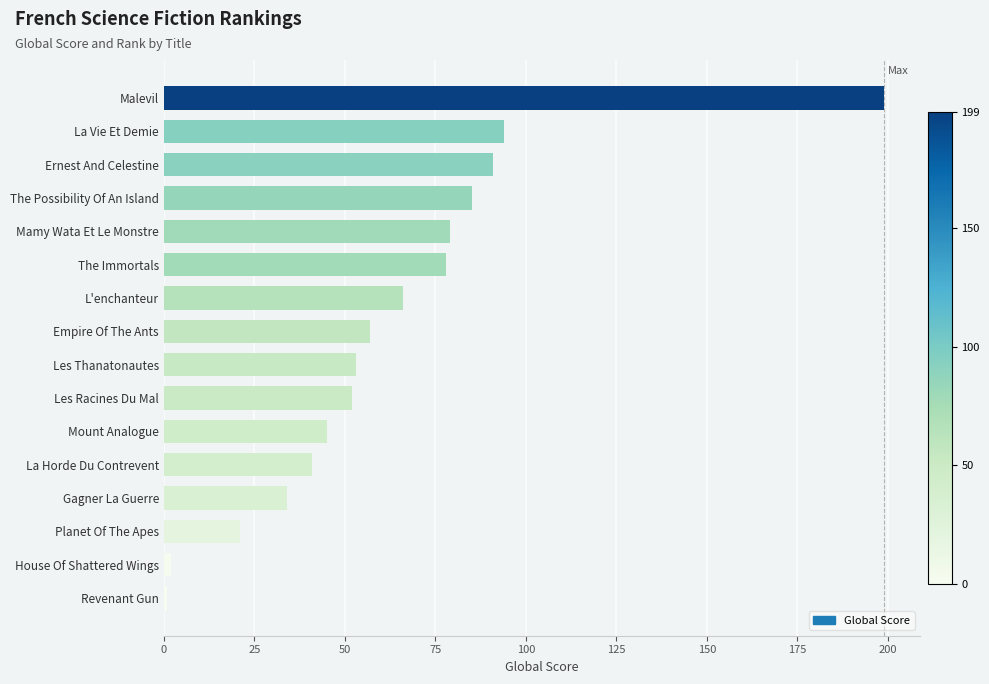

Between Mount Analogue and La Vie Et Demie, which is larger?

La Vie Et Demie